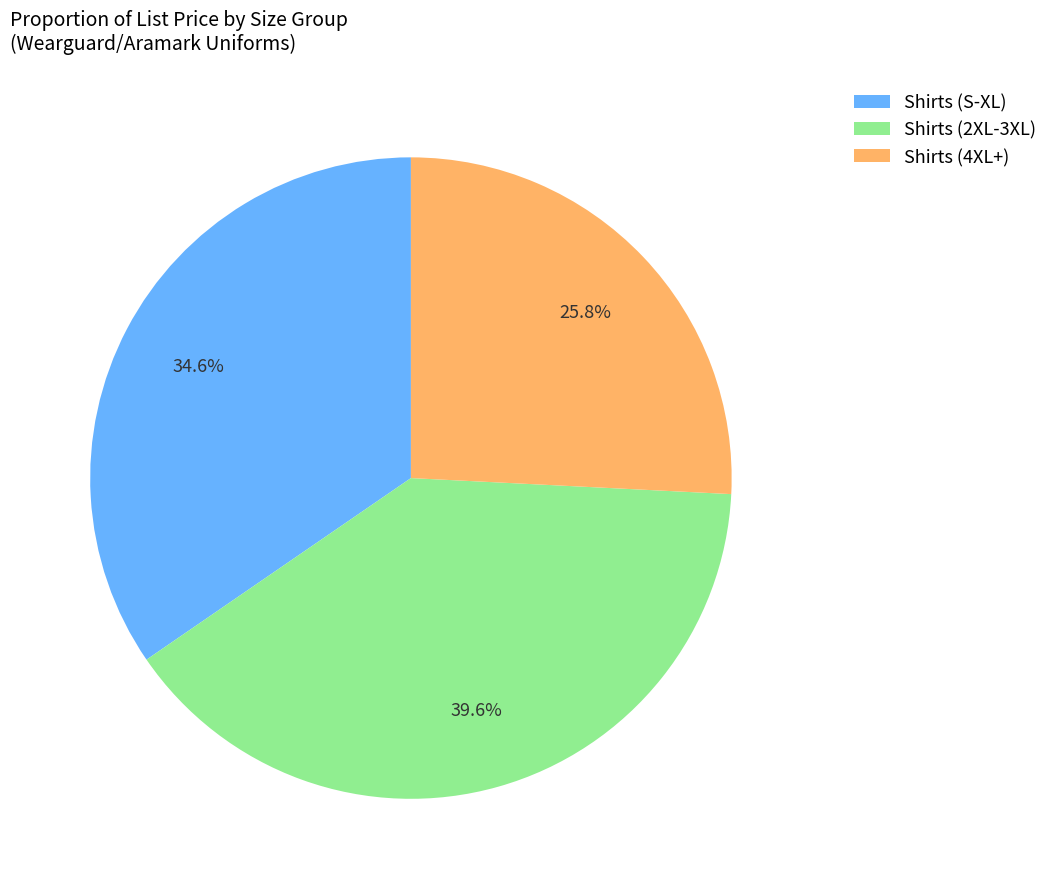

Which has a higher value, Shirts (4XL+) or Shirts (S-XL)?

Shirts (S-XL)